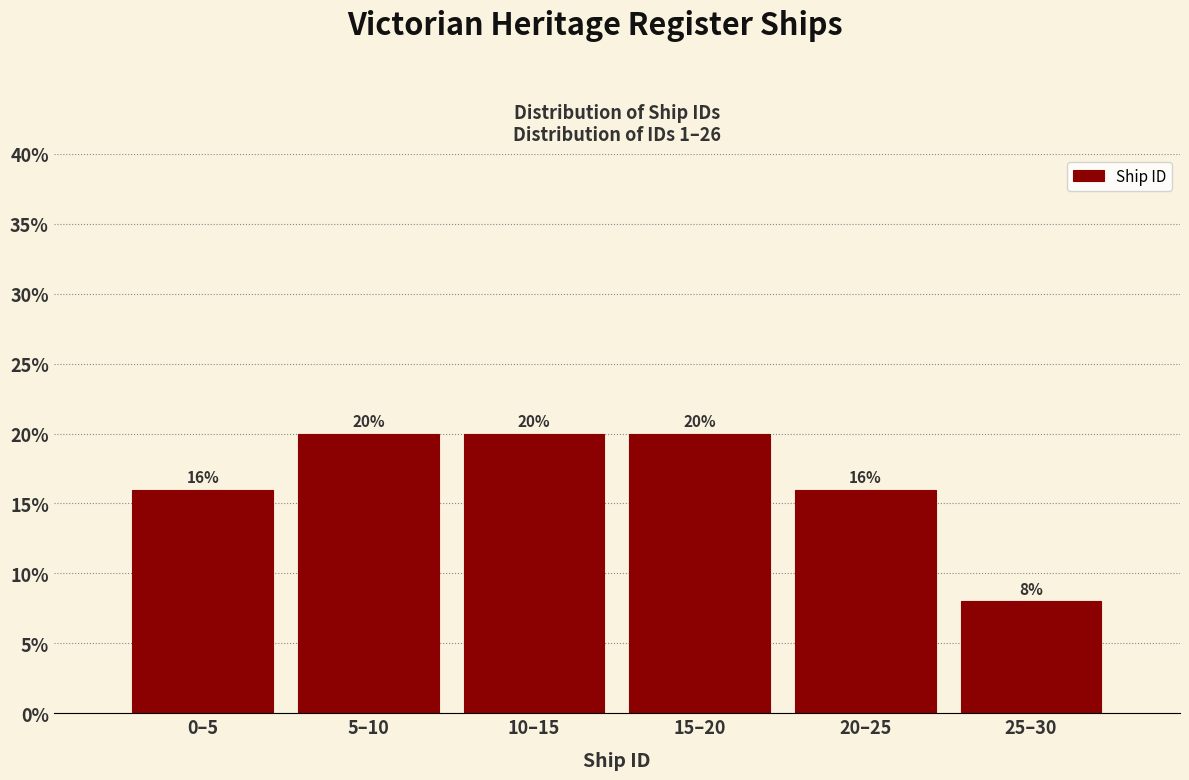

Reading left to right, list all the values displayed in this chart.

0–5=16	5–10=20	10–15=20	15–20=20	20–25=16	25–30=8